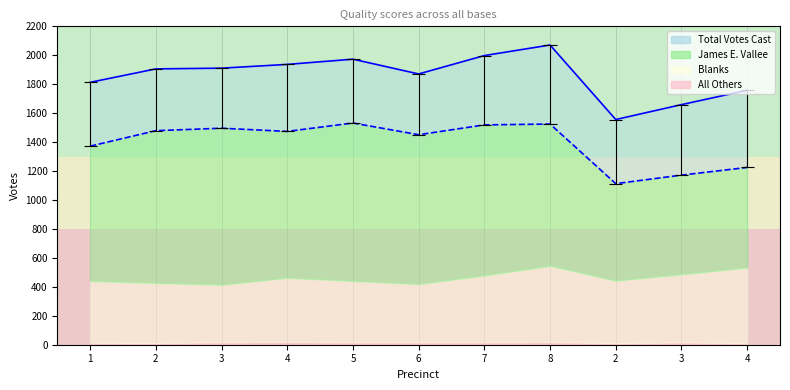

Which series has the largest range (max minus min)?

Total Votes Cast